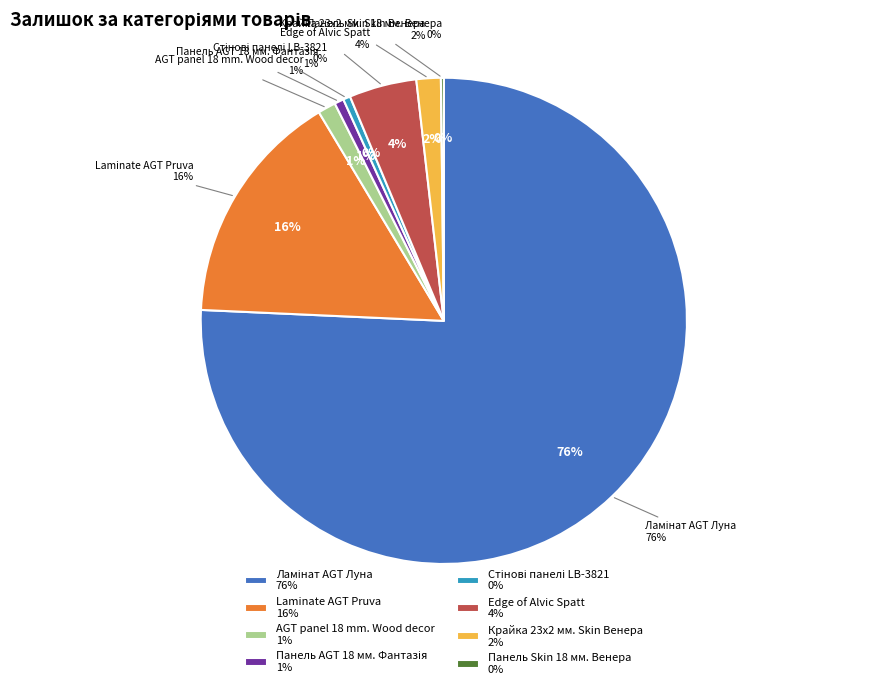

What percentage is the Ламінат AGT Луна slice, to the nearest percent?

52%